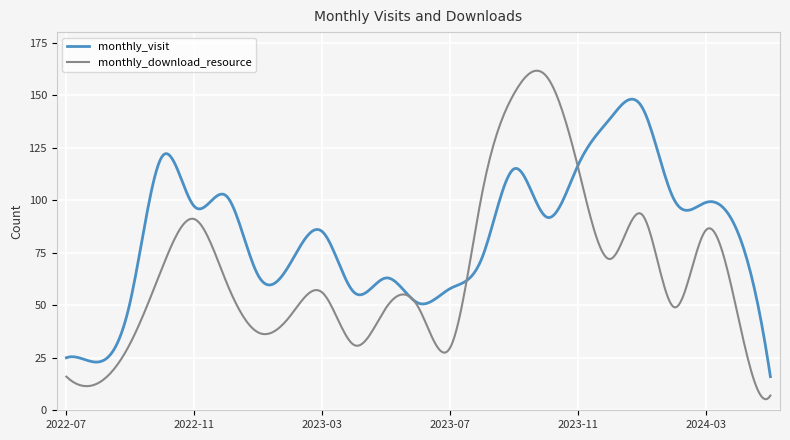

Which series has the largest range (max minus min)?

monthly_download_resource